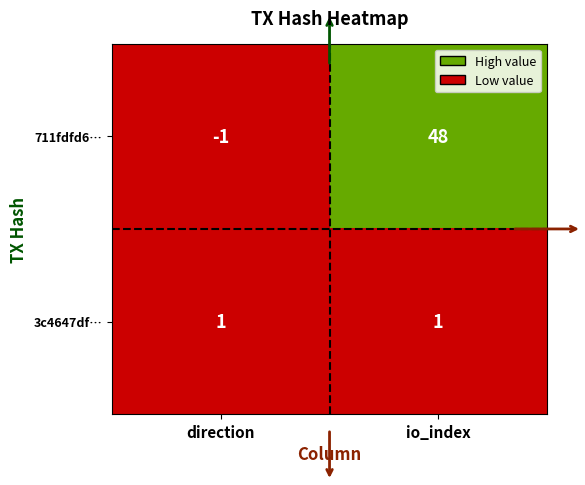

True or false: 711fdfd6… has a value of -1 at direction.

True